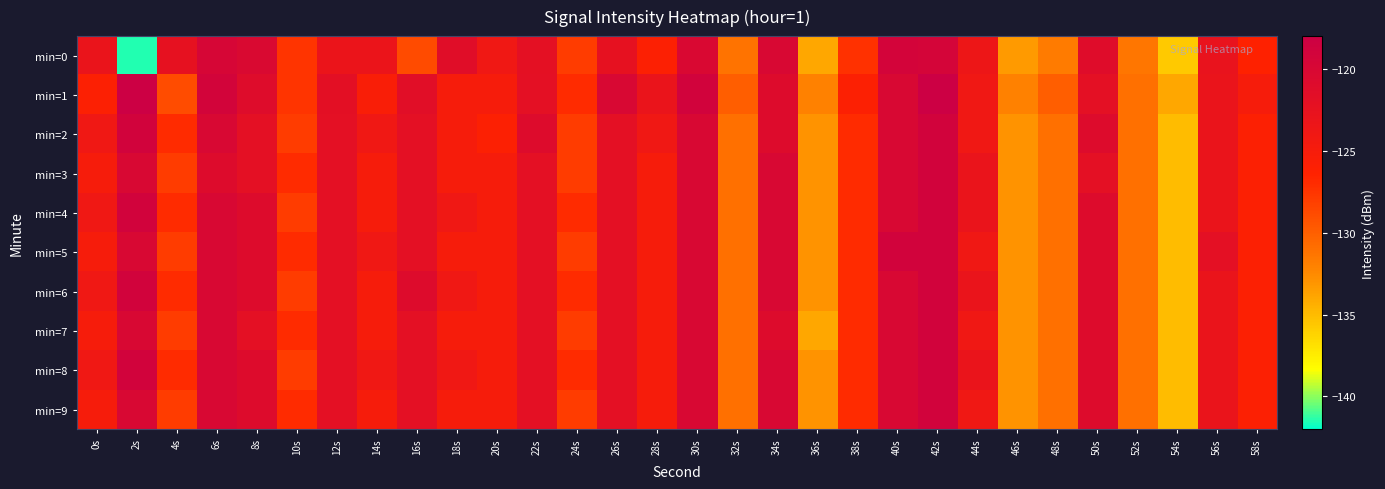

At 28s, list the series in order from largest to smallest.

min=1, min=2, min=3, min=4, min=5, min=6, min=7, min=8, min=9, min=0